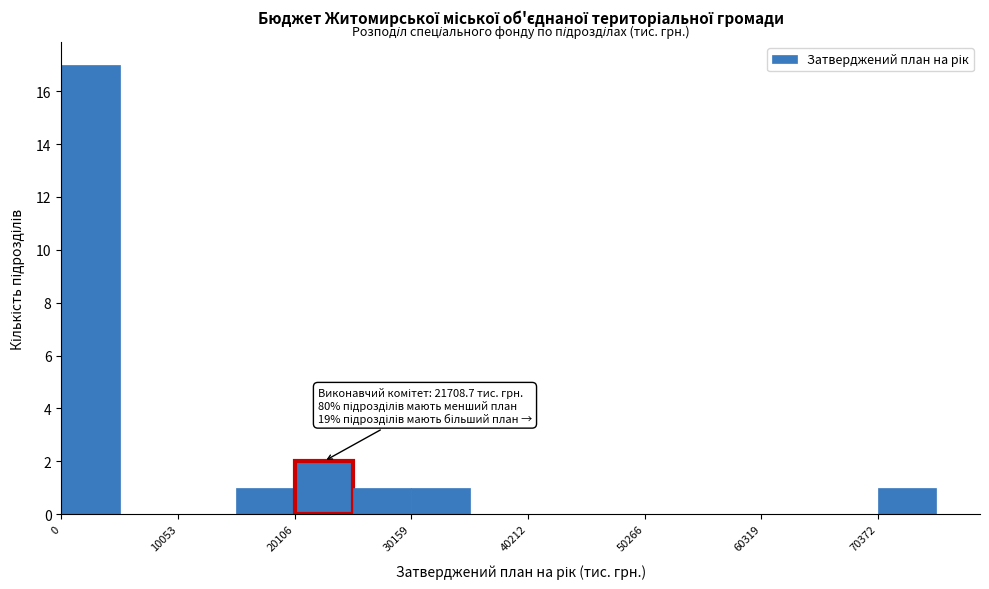

Read against the x-axis, roughly where is the centre of the tallest bar?

2000